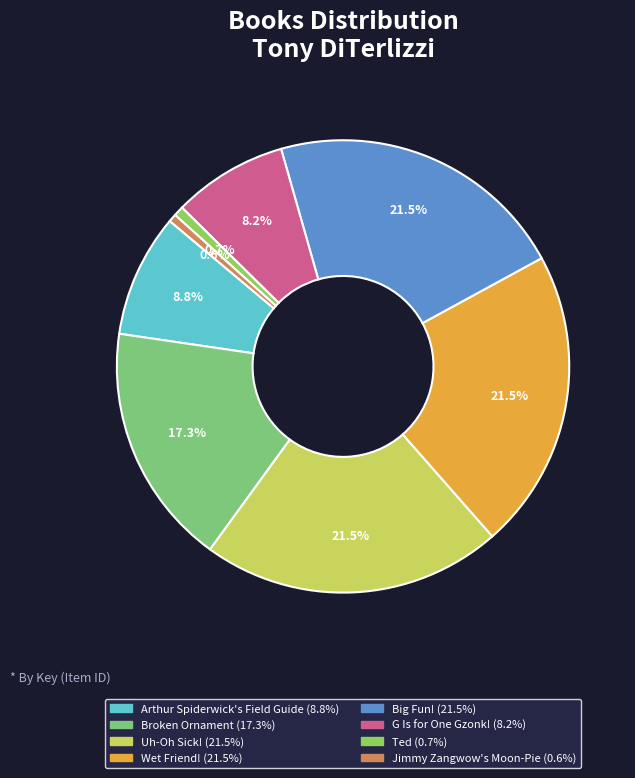

How many segments does this pie chart have?

8